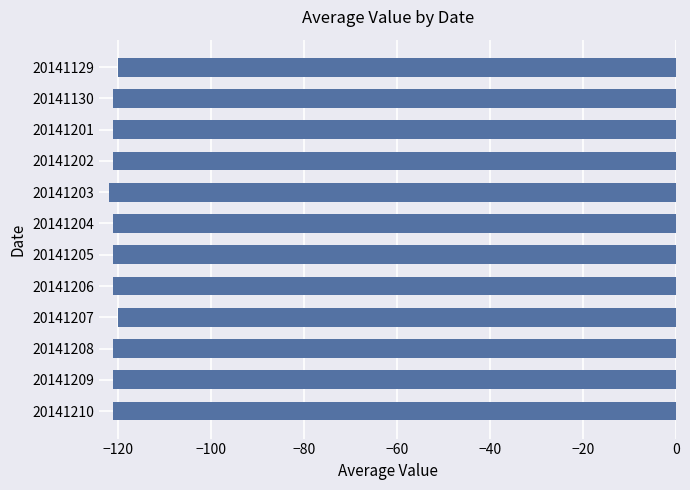

What is the average value?

-121